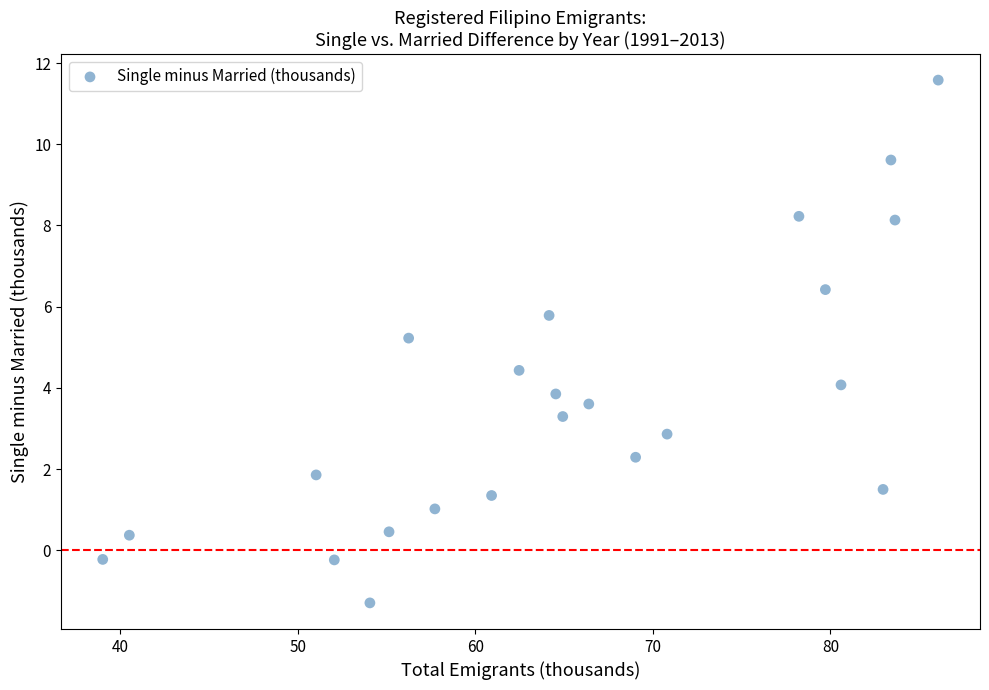

What is the range of Y values (max minus min)?

12.9